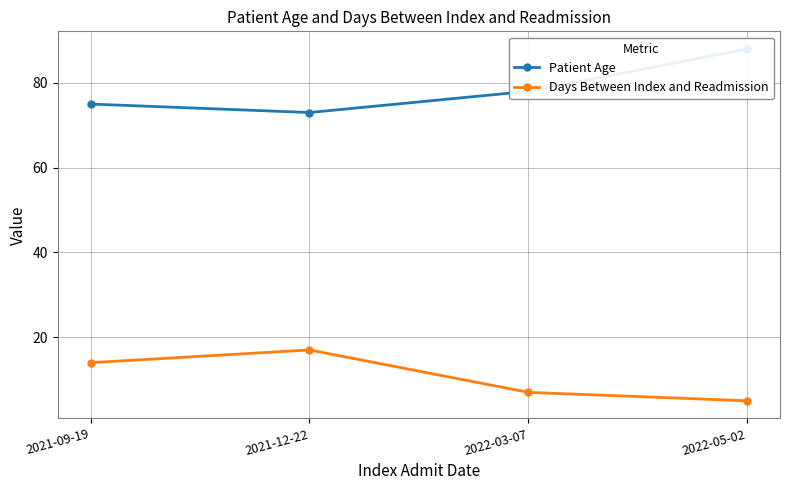

What is the sum of all Days Between Index and Readmission values?

43